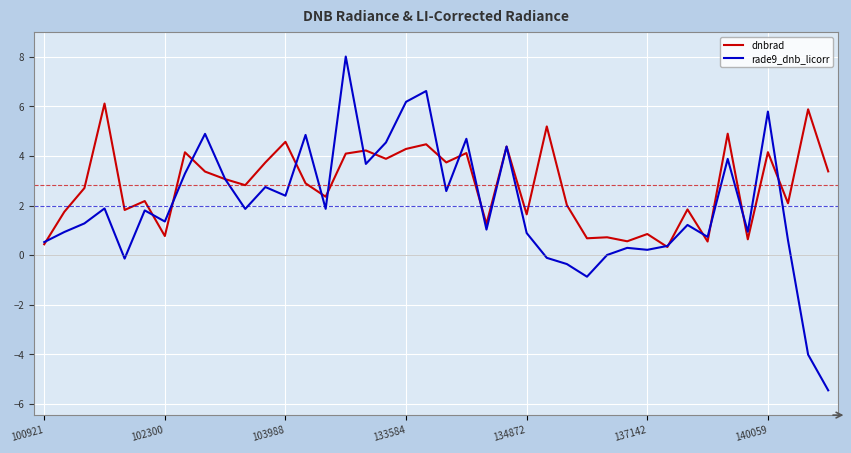

Which series has the largest total across all categories?

dnbrad